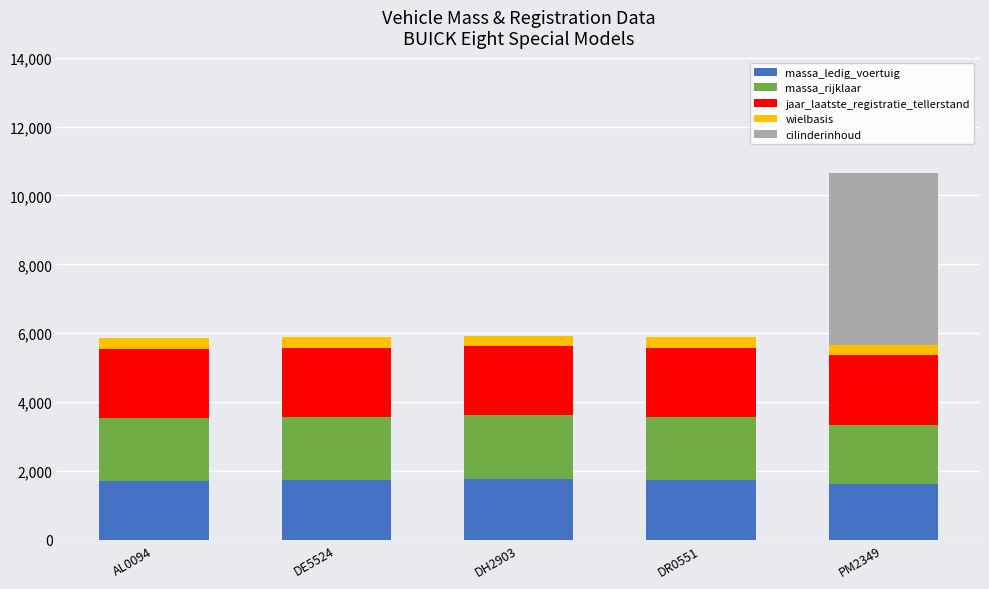

What is the sum of all massa_ledig_voertuig values?

8574